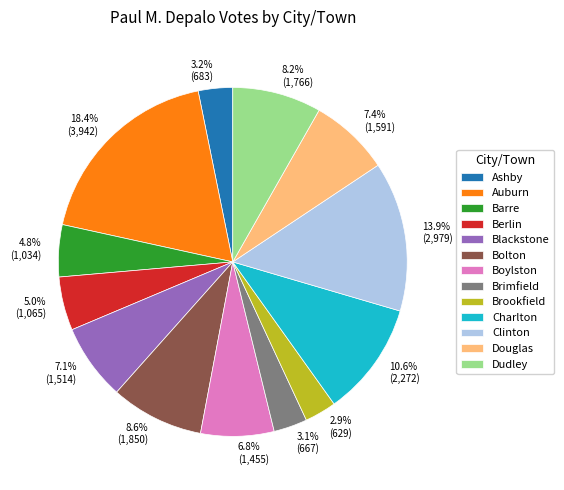

To the nearest percent, what portion does Charlton represent?

11%